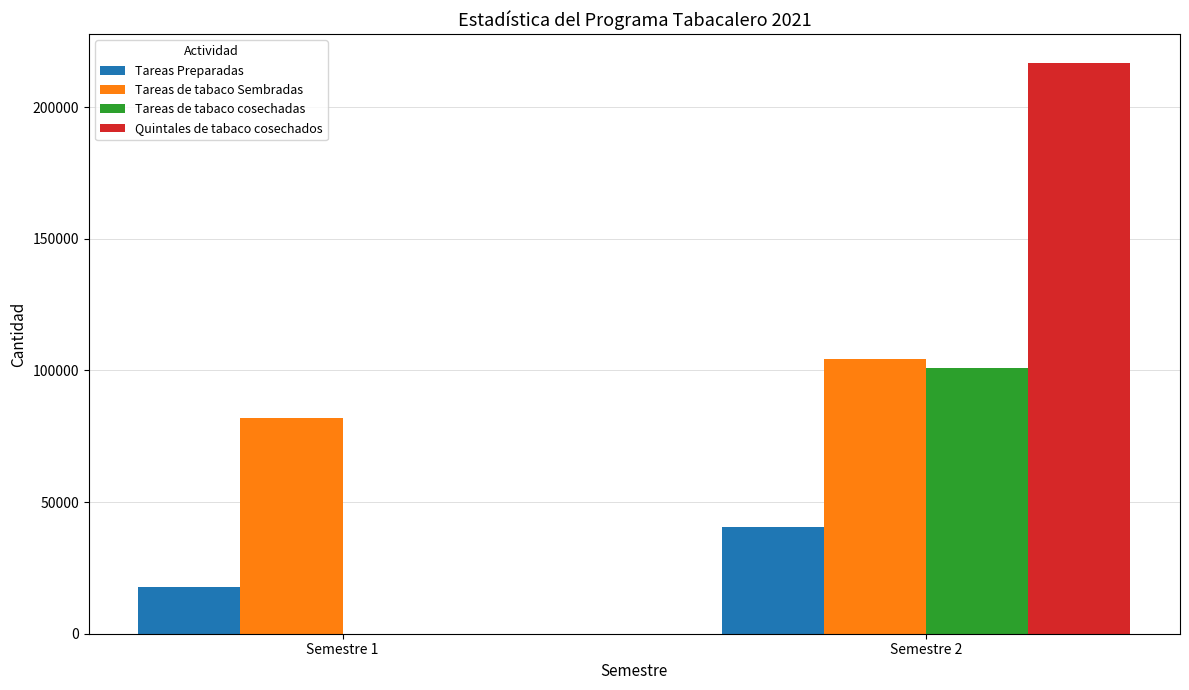

Reading left to right, what are all the values shown in this chart?

Tareas Preparadas: Semestre 1=17904	Semestre 2=40471
Tareas de tabaco Sembradas: Semestre 1=82059	Semestre 2=104362
Tareas de tabaco cosechadas: Semestre 1=0	Semestre 2=100862
Quintales de tabaco cosechados: Semestre 1=0	Semestre 2=216853